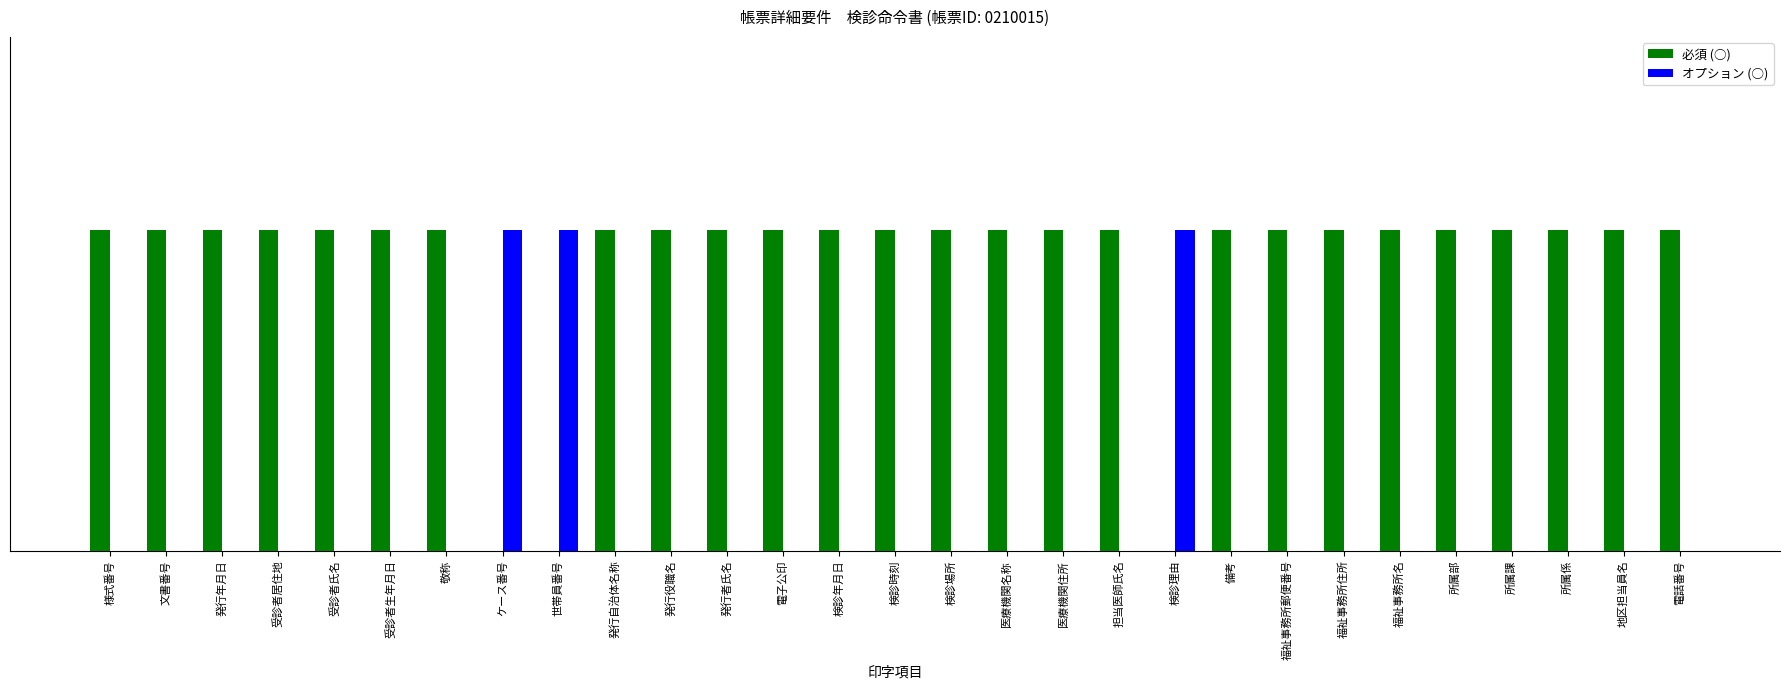

What are all the series names shown in the legend?

必須 (○), オプション (○)